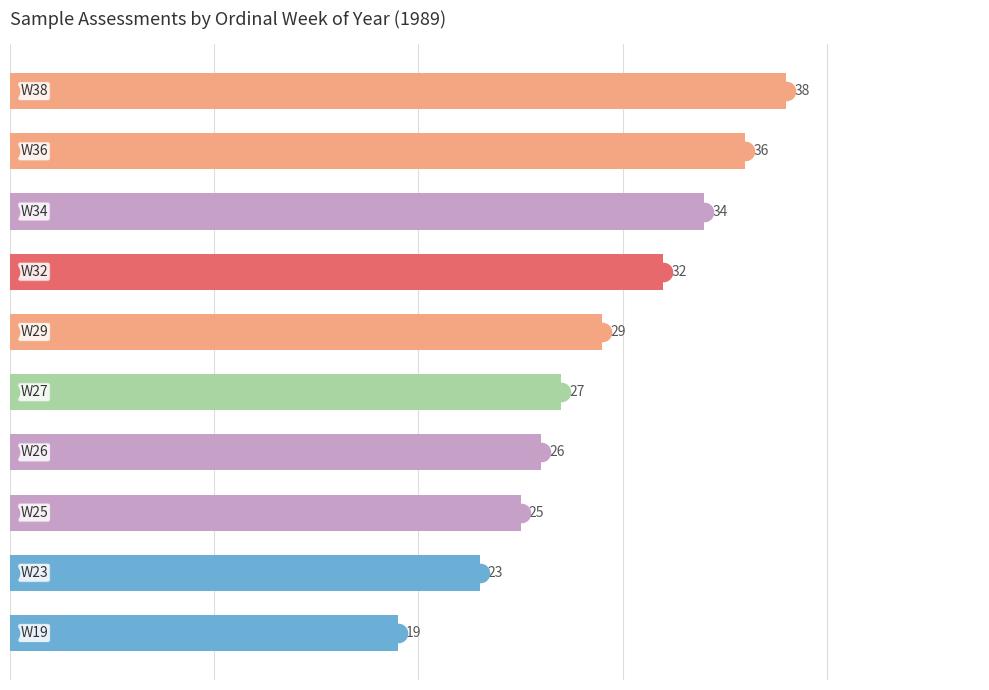

What is the change in value from 0 to 8?

-15